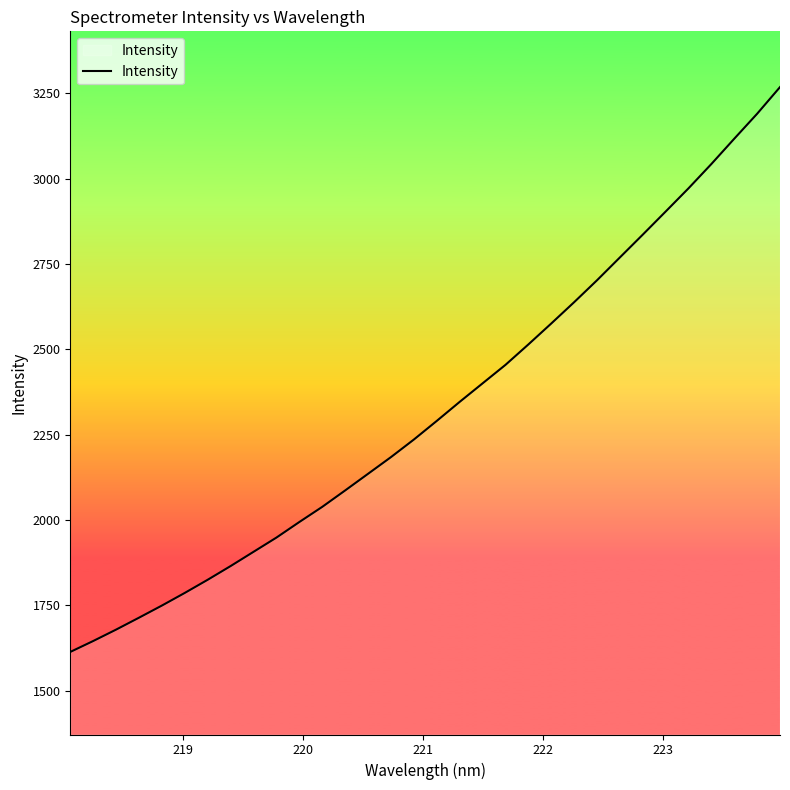

What is the maximum value shown in the chart?

3268.6